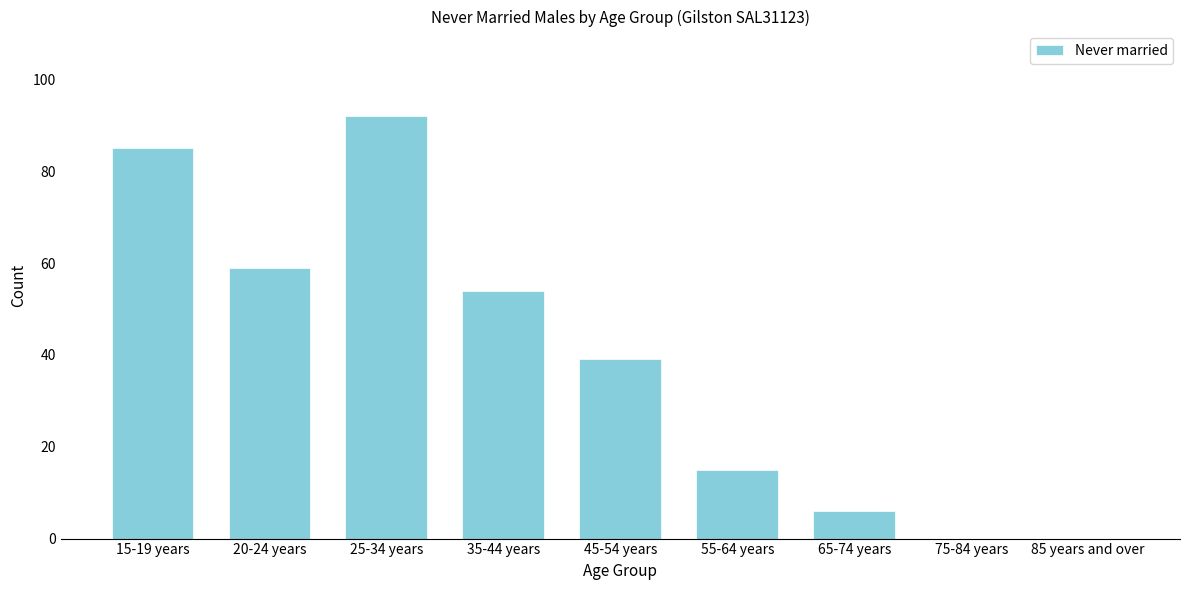

Reading right to left, transcribe all the data shown in this chart.

85 years and over=0	75-84 years=0	65-74 years=6	55-64 years=15	45-54 years=39	35-44 years=54	25-34 years=92	20-24 years=59	15-19 years=85